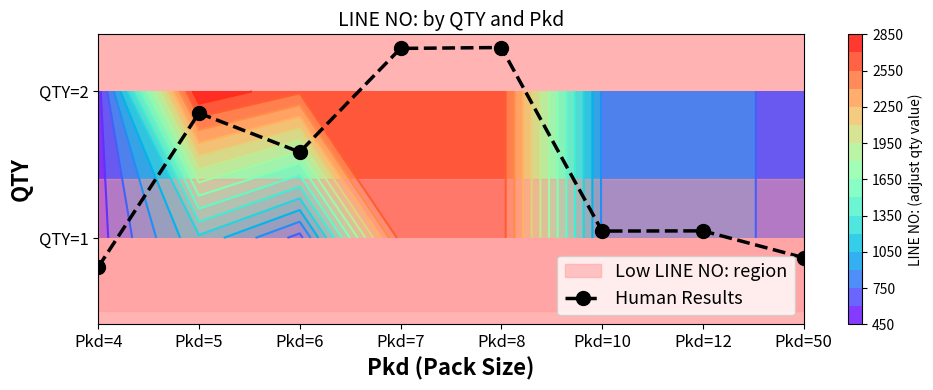

List the labels in order of value, largest first.

Pkd=8, Pkd=7, Pkd=5, Pkd=6, Pkd=12, Pkd=10, Pkd=50, Pkd=4